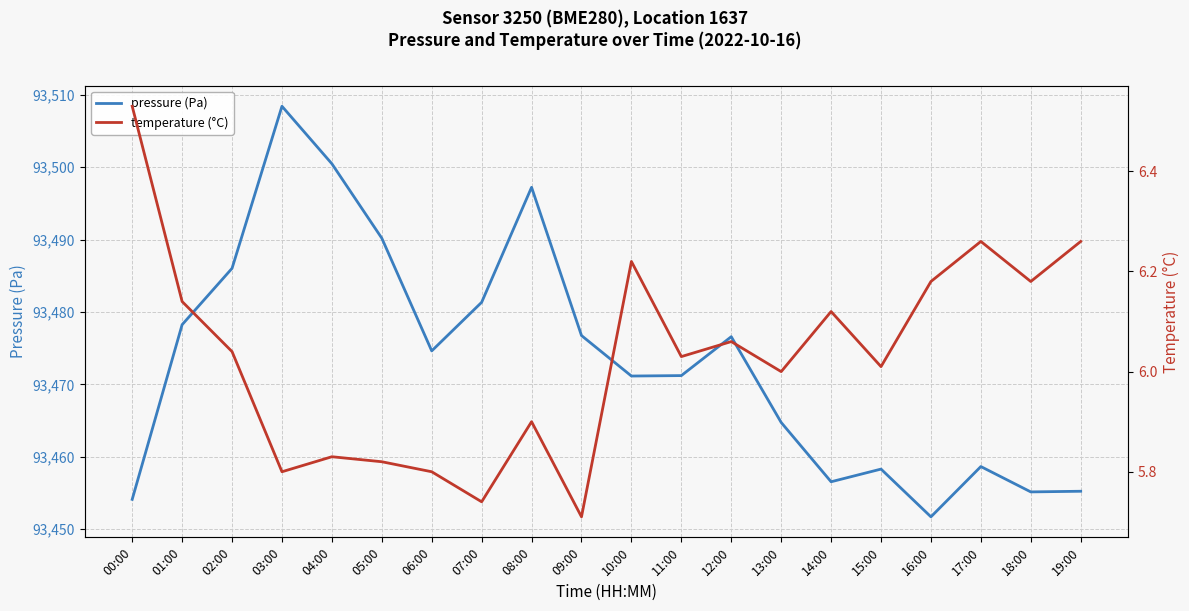

How many lines are shown in the chart?

2